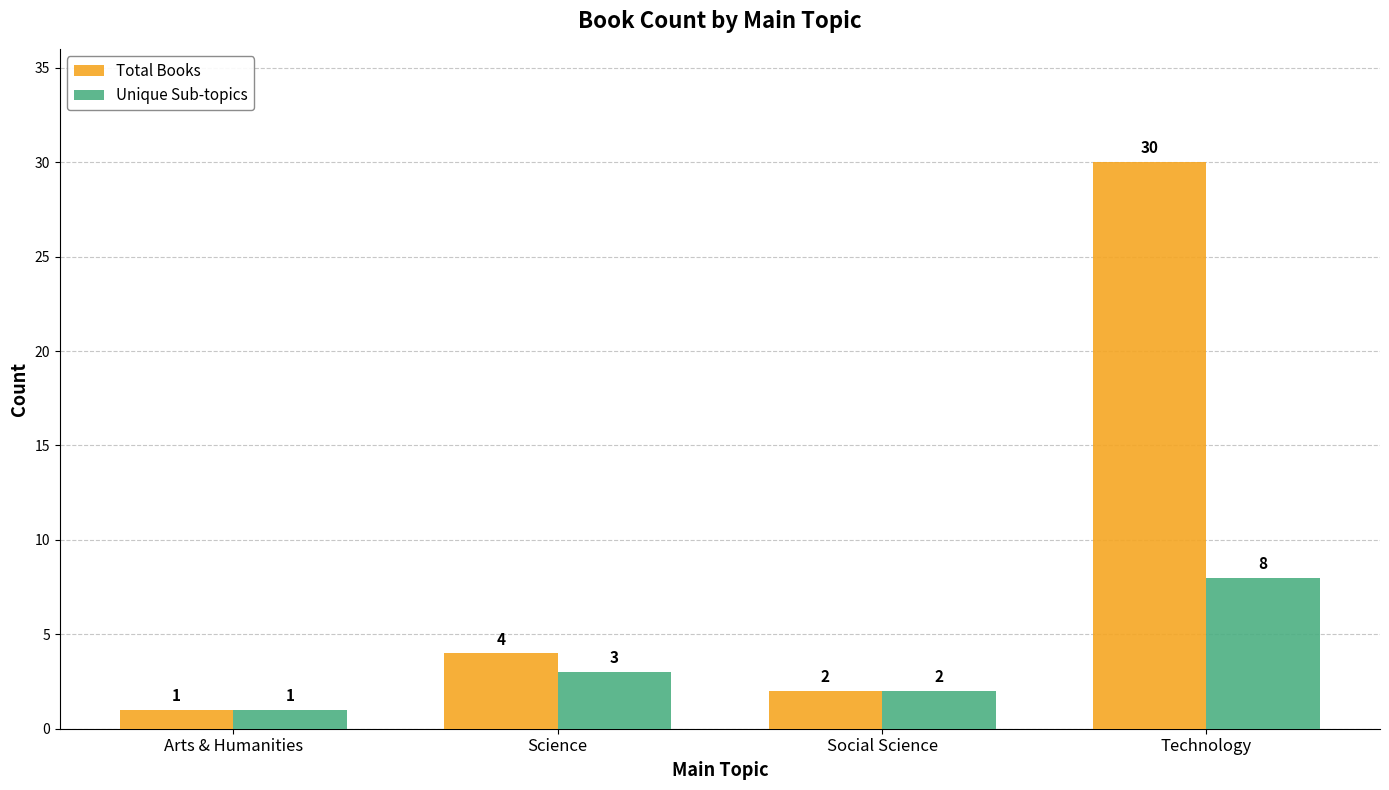

List the series in order of their peak value, lowest first.

Unique Sub-topics, Total Books